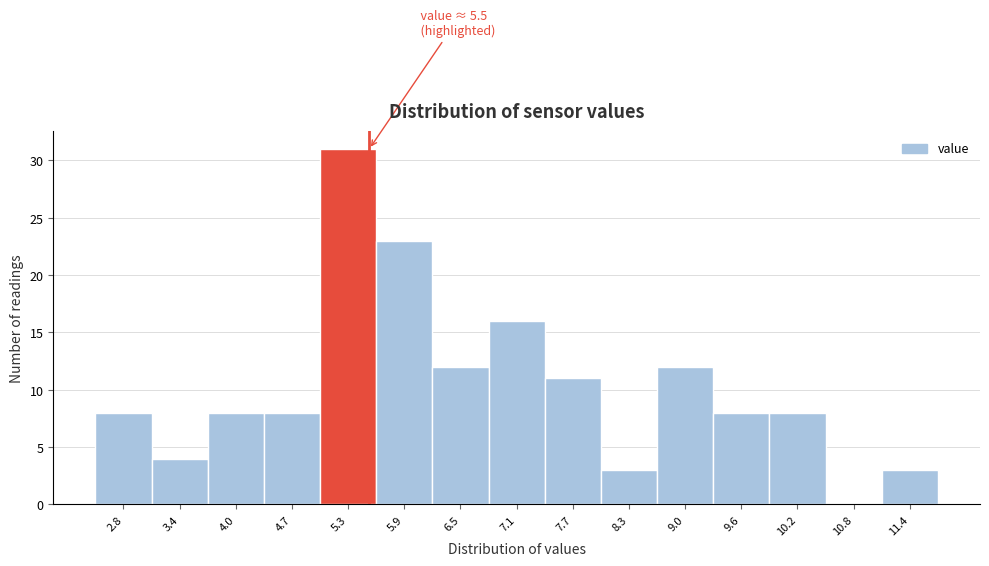

Over which range of the x-axis is the bar tallest?

5.0 to 5.6